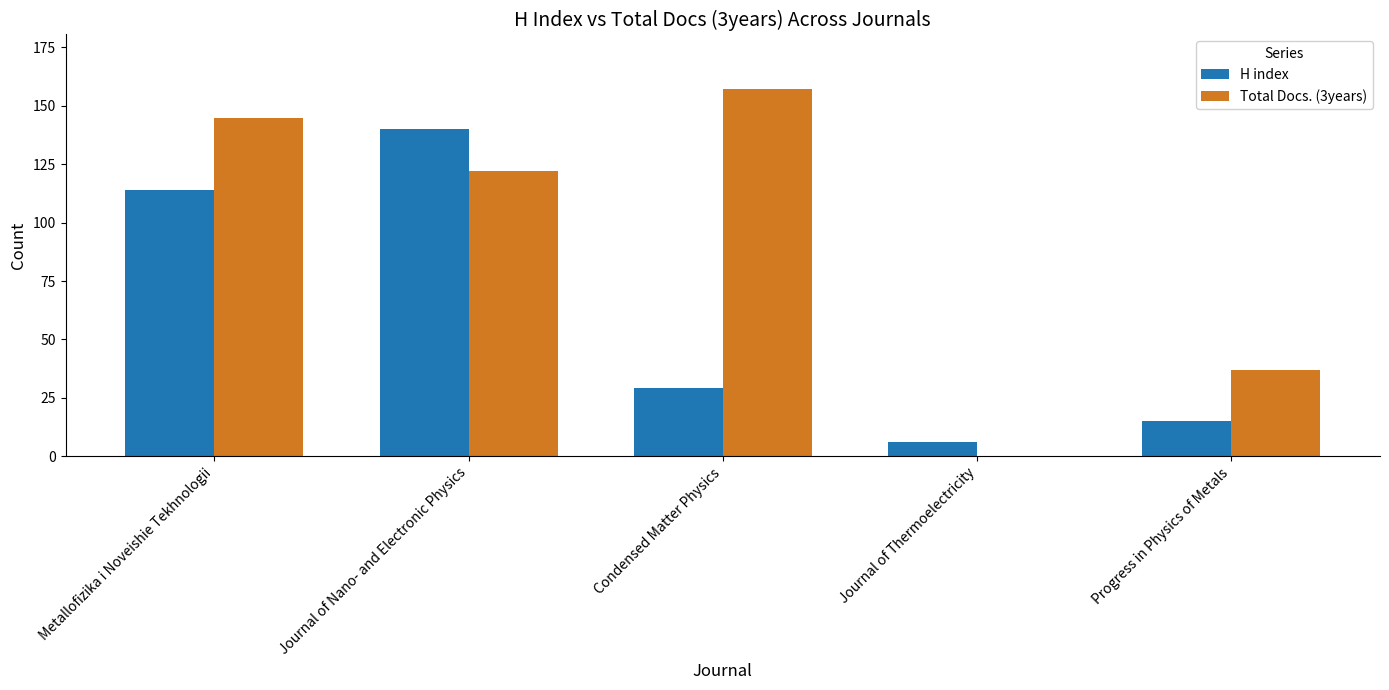

Is the value of Total Docs. (3years) at Metallofizika i Noveishie Tekhnologii greater than the value of H index at Journal of Thermoelectricity?

Yes